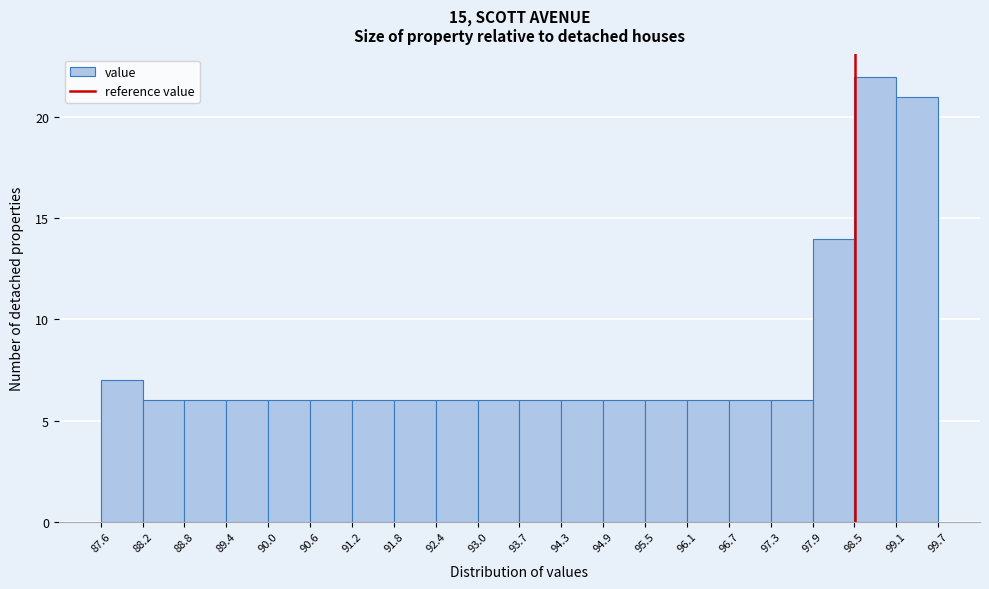

Reading left to right, transcribe this chart: for each bar, give the range it covers on the x-axis and its height. The values are not printed on the chart, so give them approximately, as read against the axis.

87.6 to 88.2: 7
88.2 to 88.8: 6
88.8 to 89.4: 6
89.4 to 90.0: 6
90.0 to 90.6: 6
90.6 to 91.2: 6
91.2 to 91.8: 6
91.8 to 92.4: 6
92.4 to 93.0: 6
93.0 to 93.7: 6
93.7 to 94.3: 6
94.3 to 94.9: 6
94.9 to 95.5: 6
95.5 to 96.1: 6
96.1 to 96.7: 6
96.7 to 97.3: 6
97.3 to 97.9: 6
97.9 to 98.5: 14
98.5 to 99.1: 22
99.1 to 99.7: 21